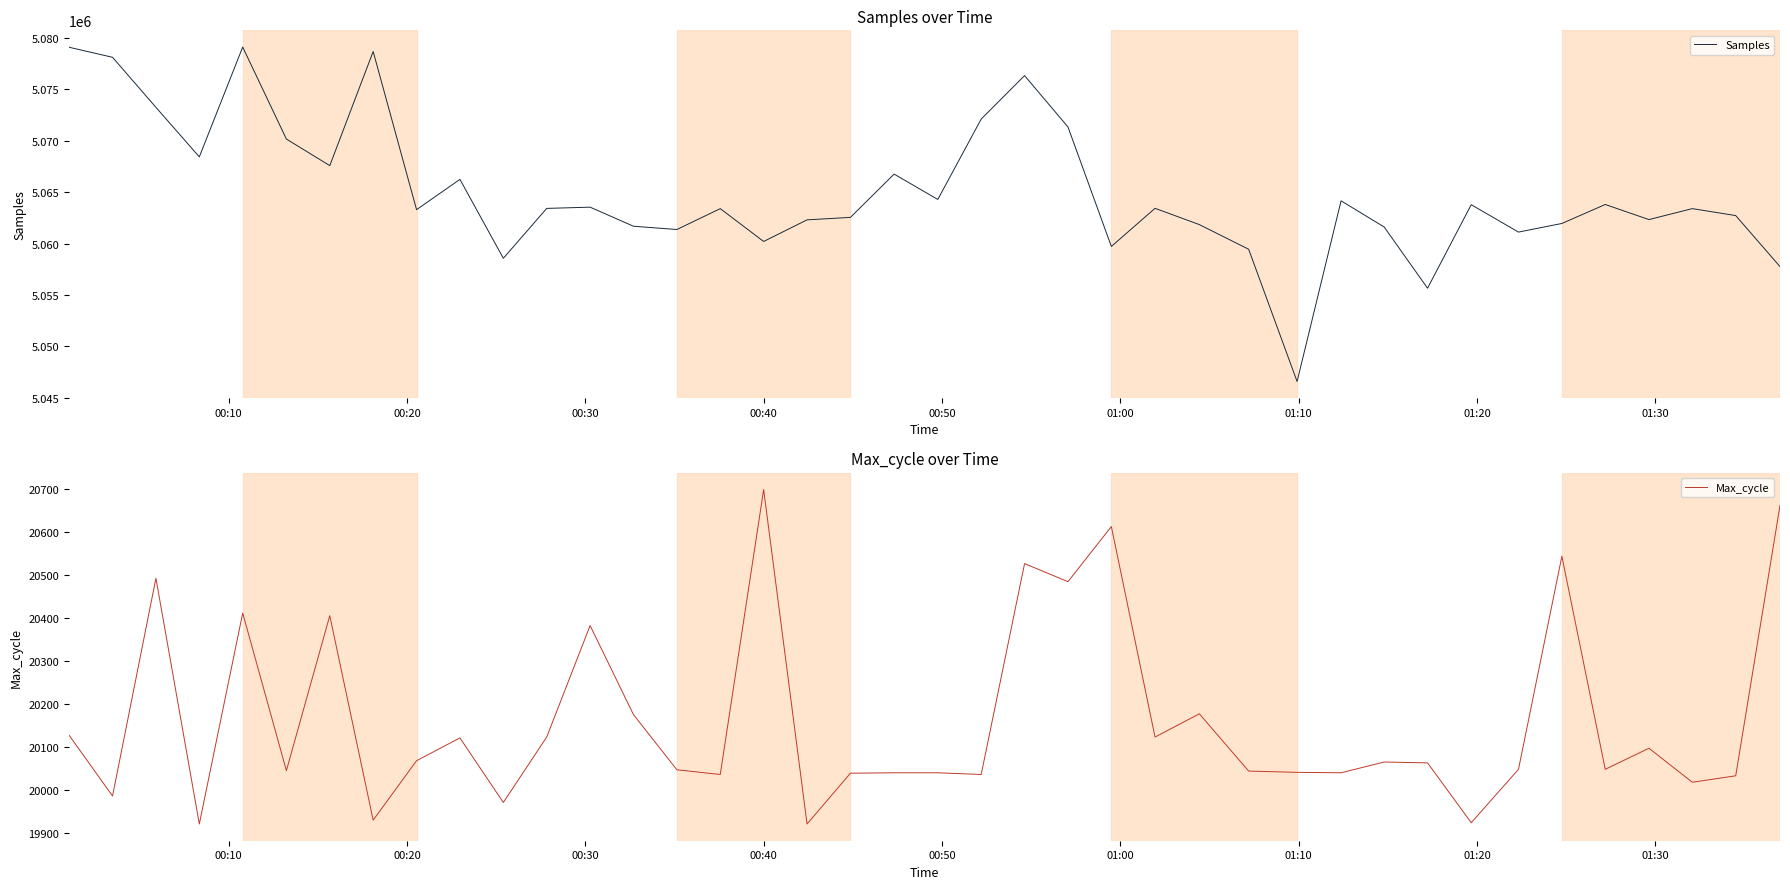

What are all the series names shown in the legend?

Samples, Max_cycle